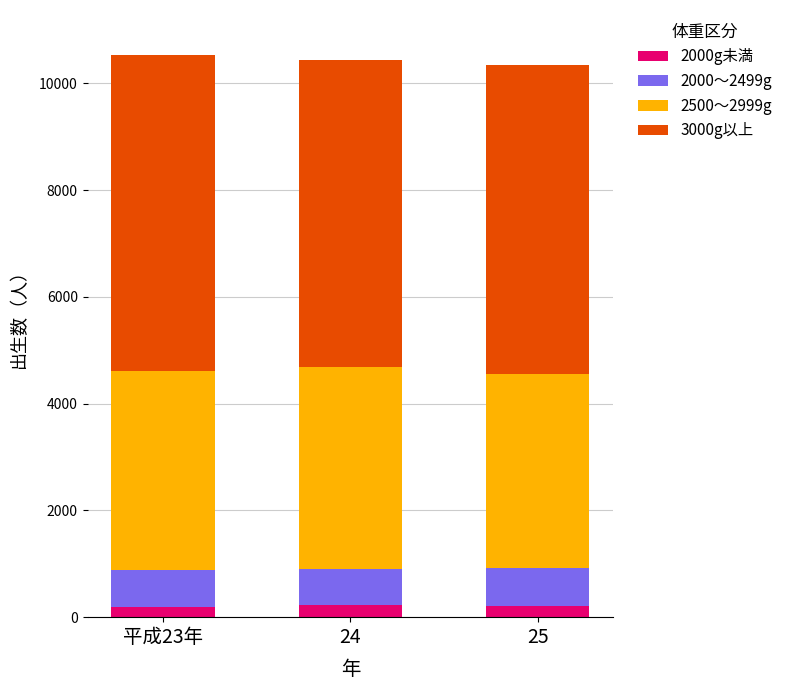

Between 平成23年 and 24, which is larger?

24